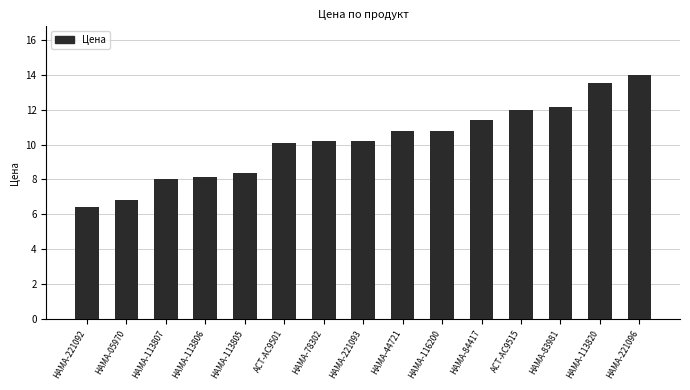

What is the label of the 5th bar from the left?

HAMA-113805